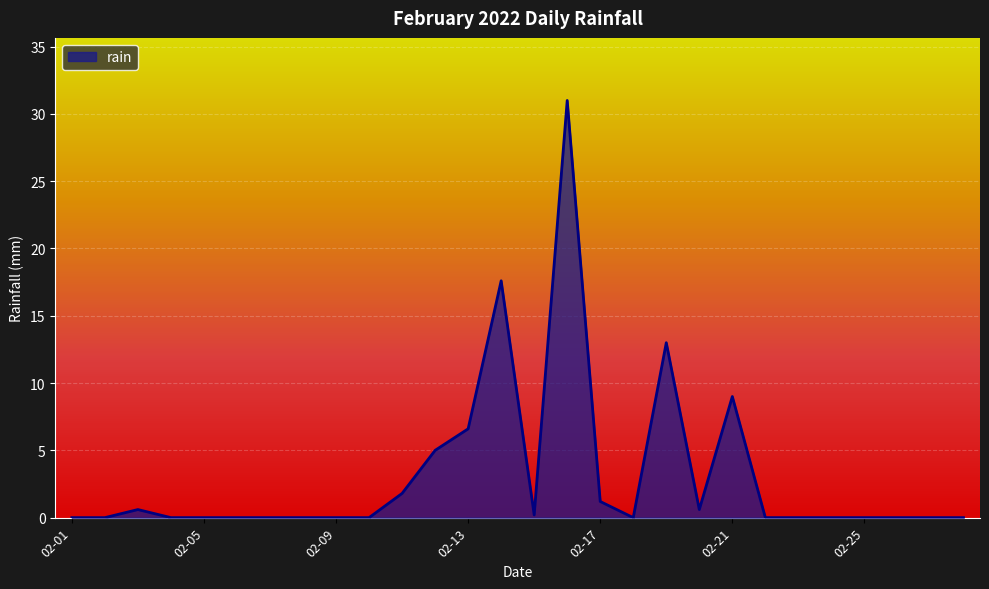

What is the difference between the maximum and minimum values?

31.0